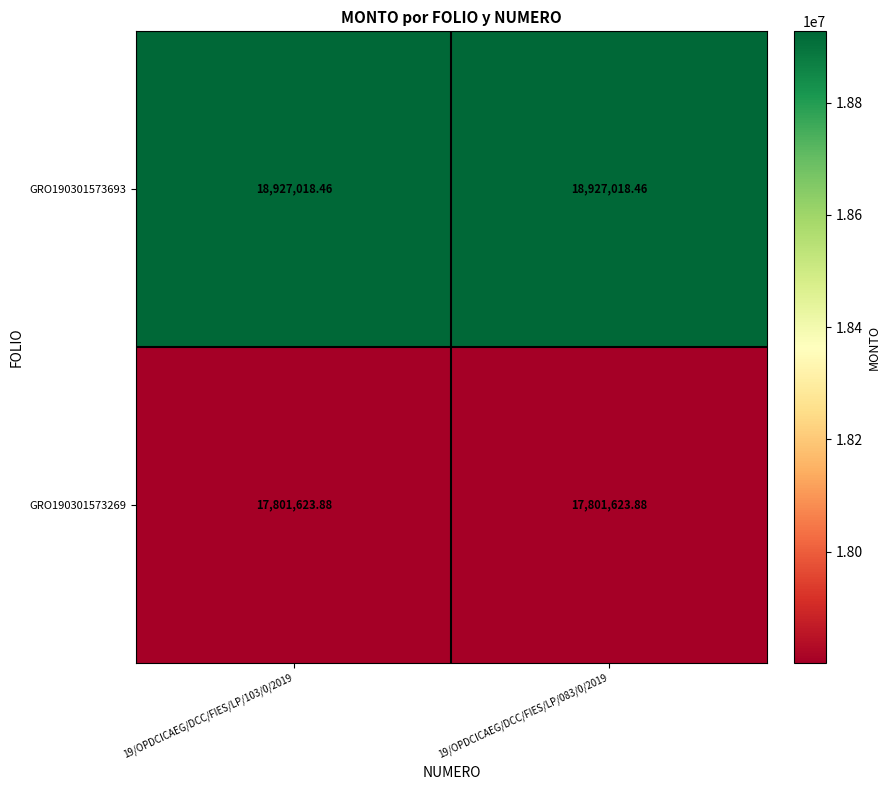

How many distinct data groups are displayed?

2